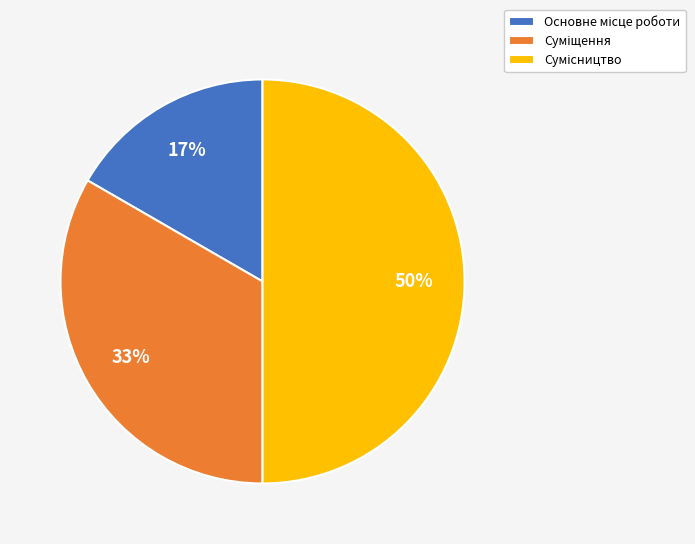

To the nearest percent, what is the average slice percentage?

33%